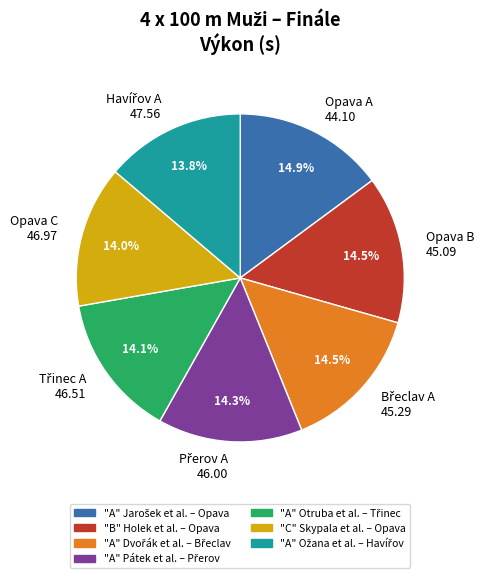

Is Opava B 45.09 the majority of the pie?

No